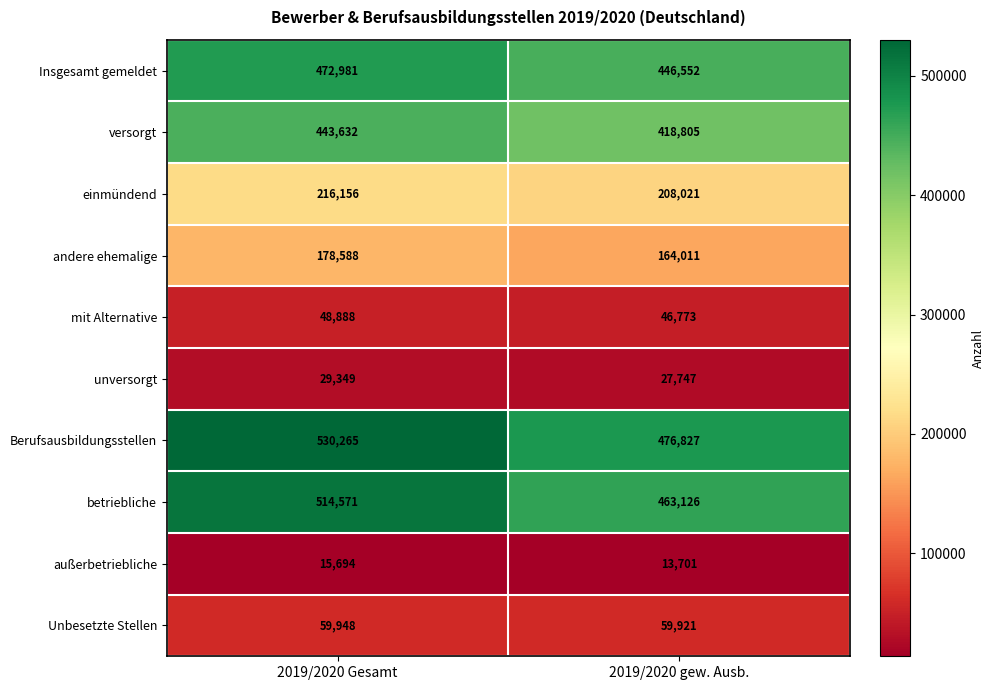

What is the sum of the andere ehemalige values at 2019/2020 gew. Ausb. and 2019/2020 Gesamt?

342599